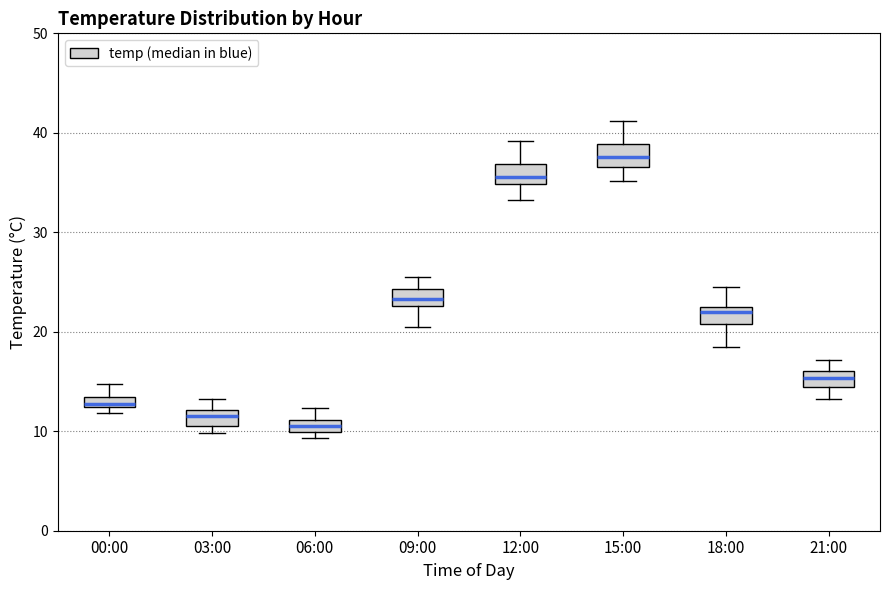

Where is the lower edge of the box for 12:00 on the y-axis? The values are not printed on the chart, so give them approximately, as read against the axis.

35